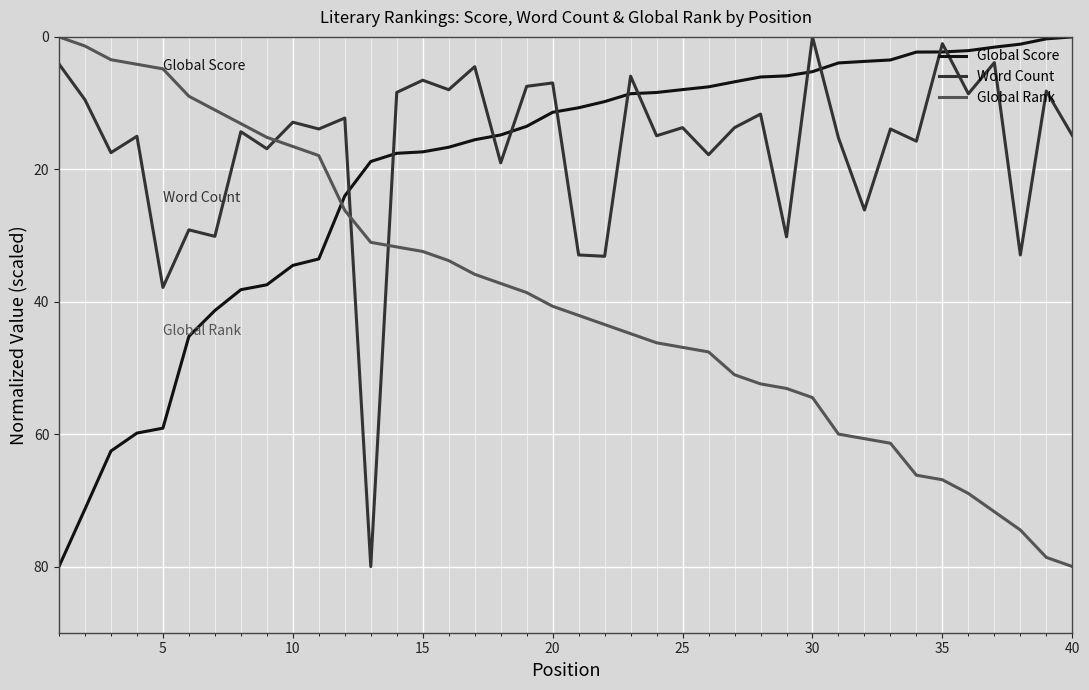

Which series ends up on top after the final intersection of Global Rank and Word Count?

Global Rank